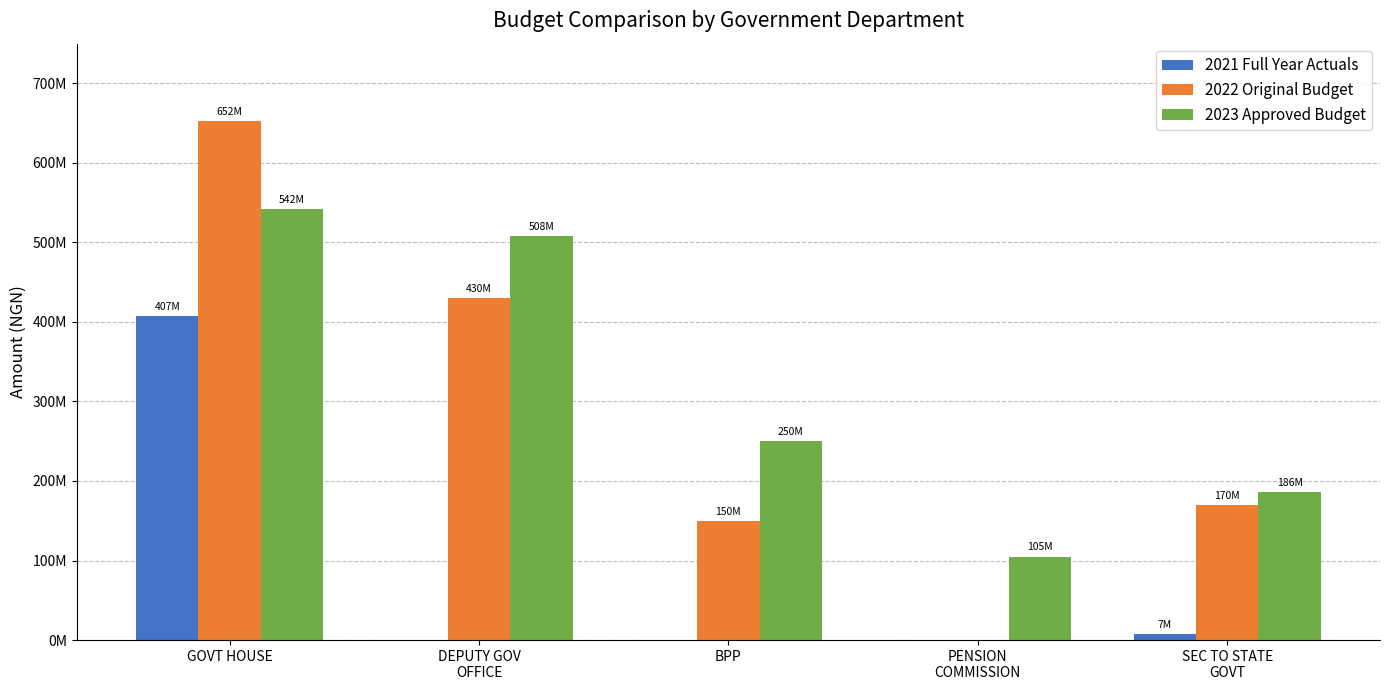

The value of 2023 Approved Budget at BPP is 169763628.1. True or false?

False